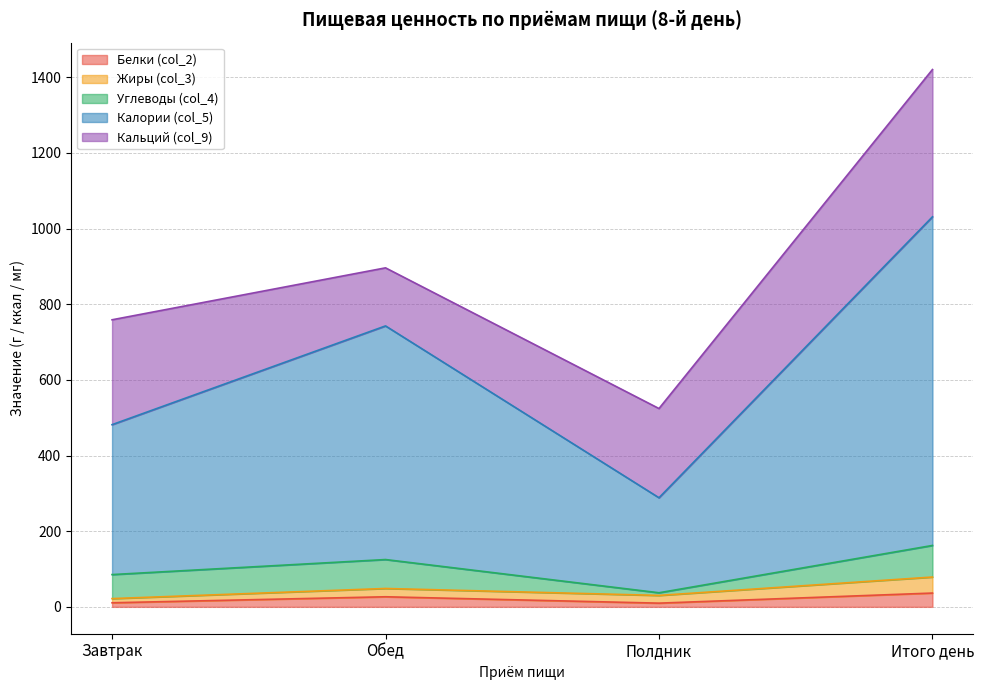

List the series in order of their peak value, highest first.

Калории (col_5), Кальций (col_9), Углеводы (col_4), Жиры (col_3), Белки (col_2)